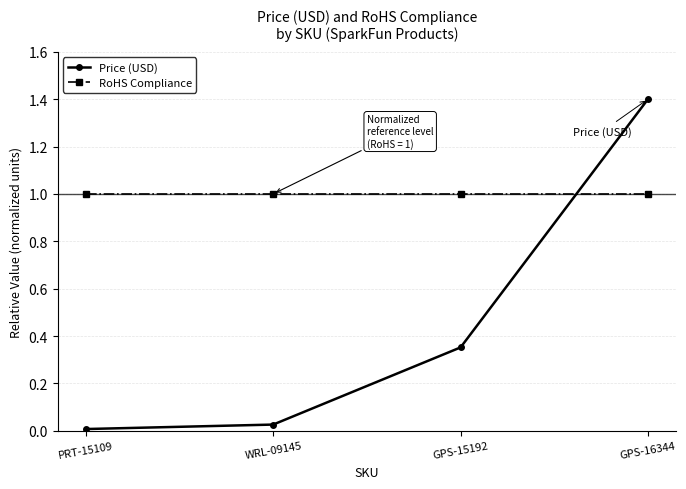

Between WRL-09145 and GPS-16344, which series saw the biggest shift?

Price (USD)